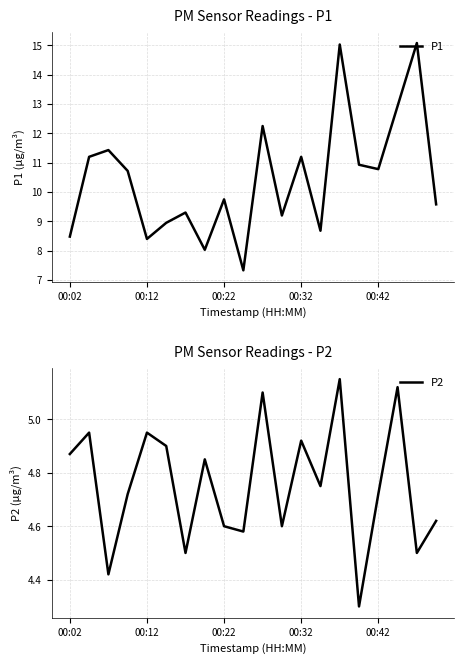

True or false: P1 and P2 cross at least once.

False